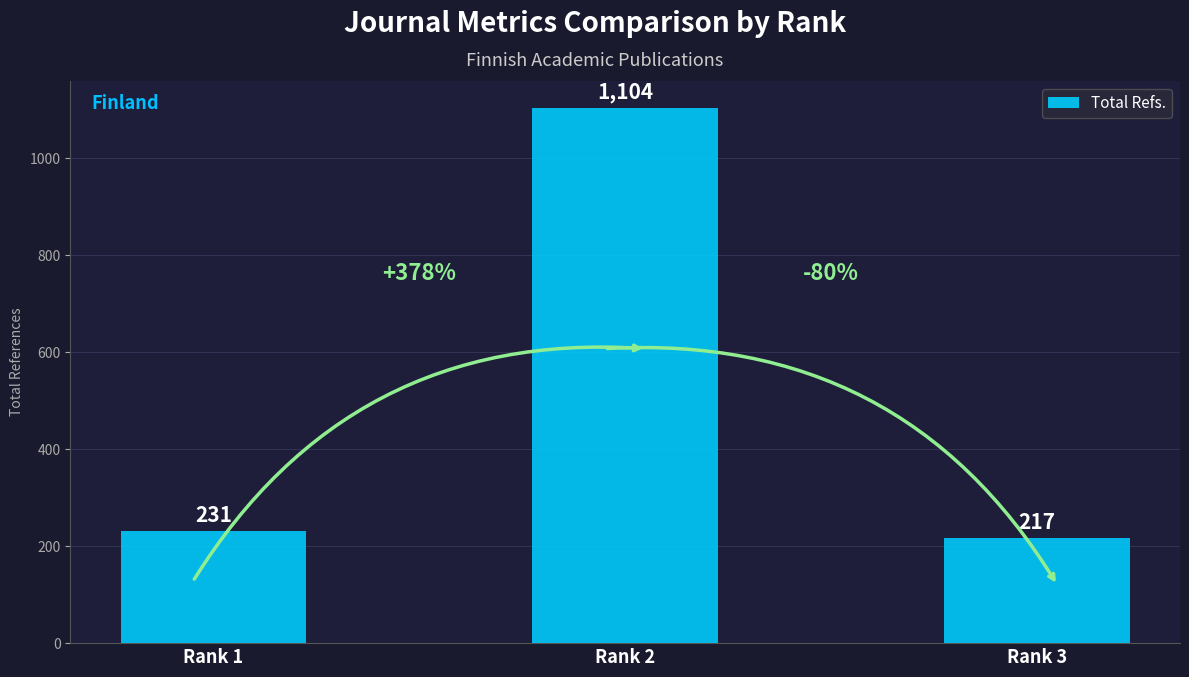

Reading right to left, what are all the values shown in this chart?

Rank 3=217	Rank 2=1104	Rank 1=231